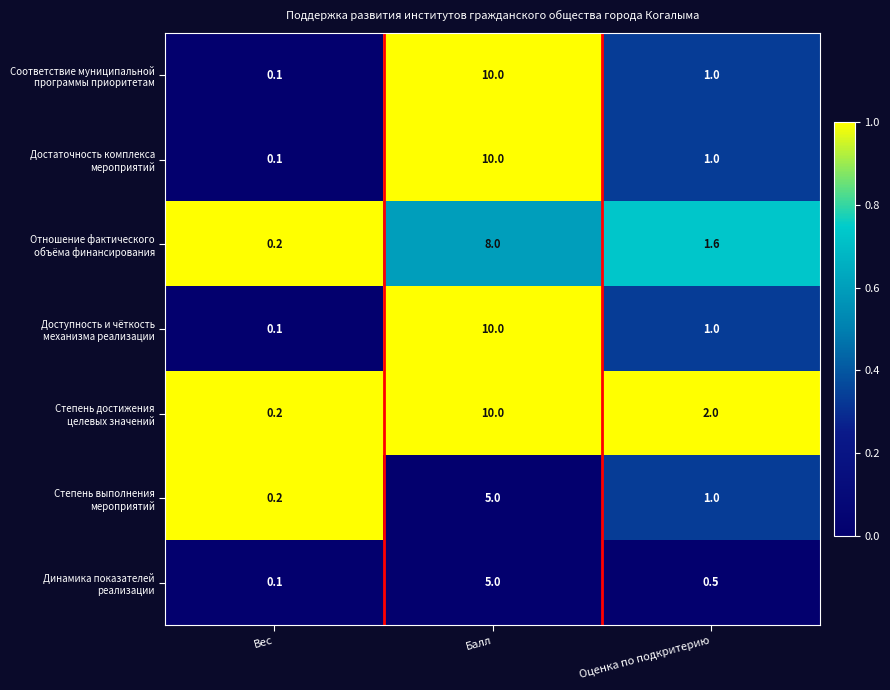

At which category is the sum across all series the highest?

Балл